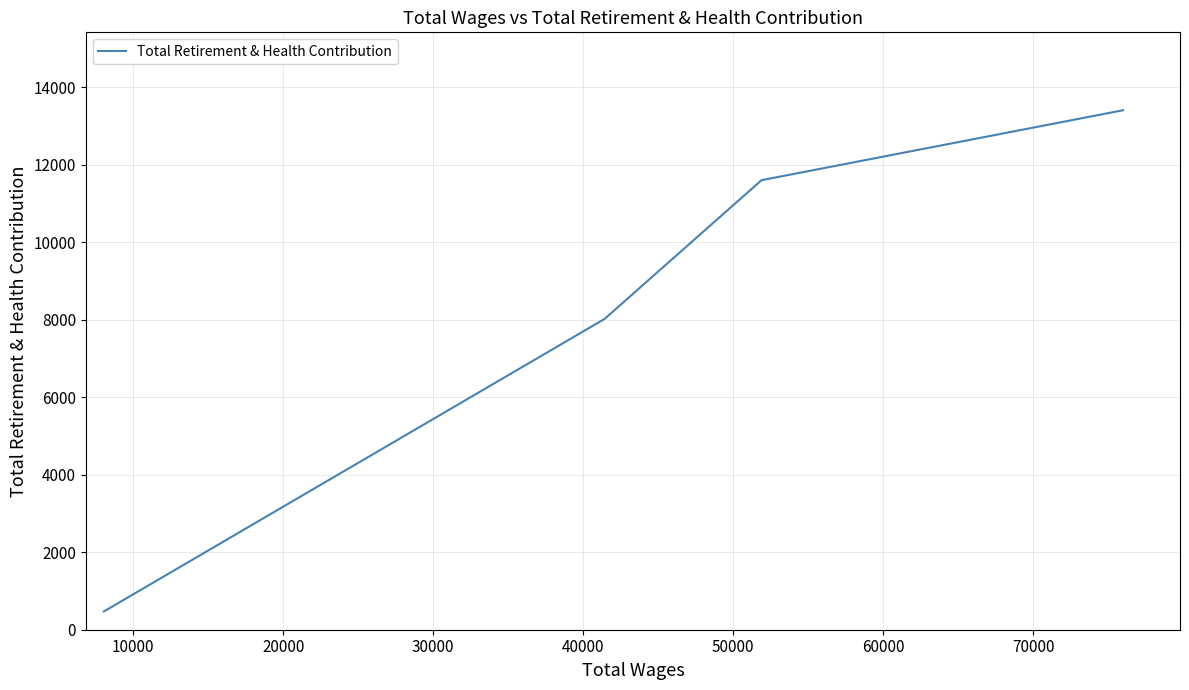

True or false: there are more than 1 points higher than both neighbors.

False